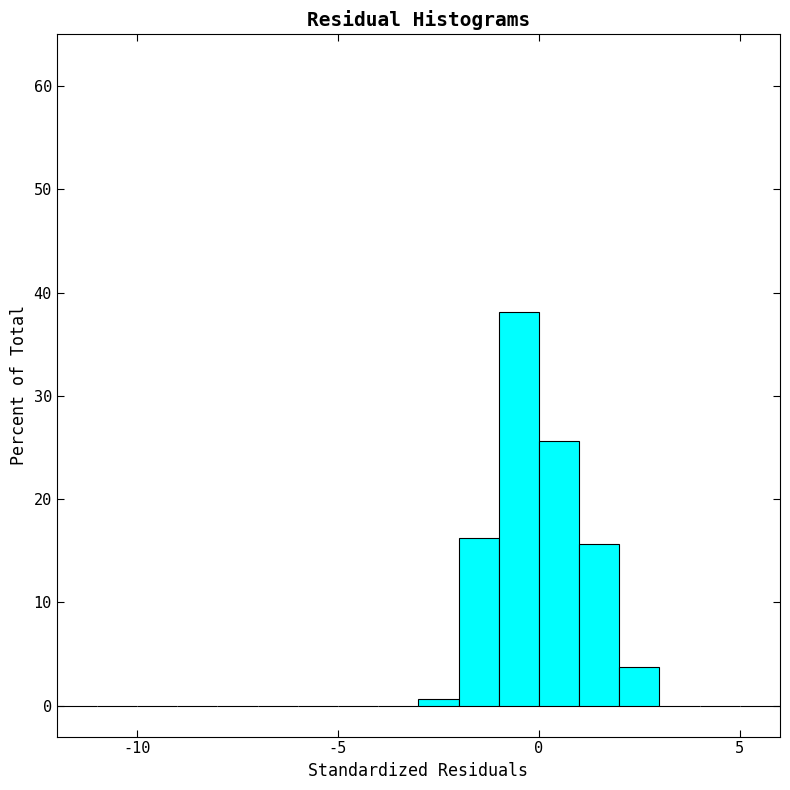

Around what value on the x-axis is the tallest bar? Give the approximate position of its centre, as read against the axis.

-0.5